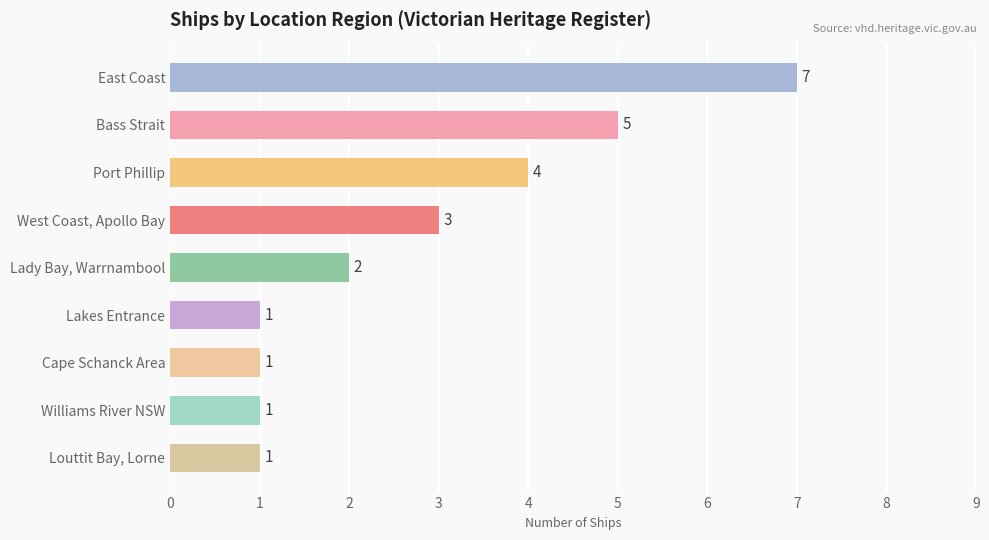

How many data points does each series have?

9